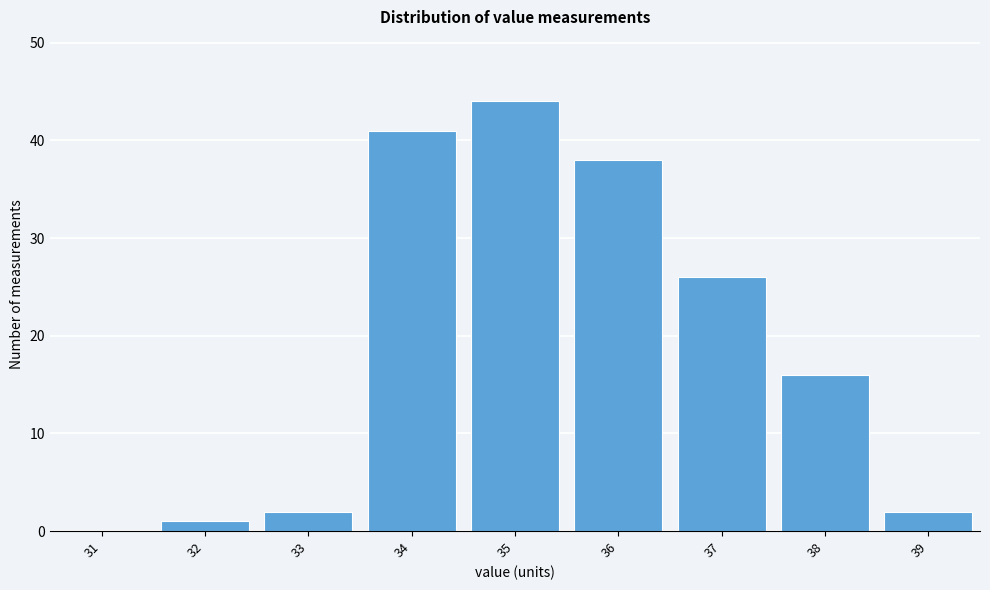

Reading left to right, list all the values displayed in this chart.

31=0	32=1	33=2	34=41	35=44	36=38	37=26	38=16	39=2